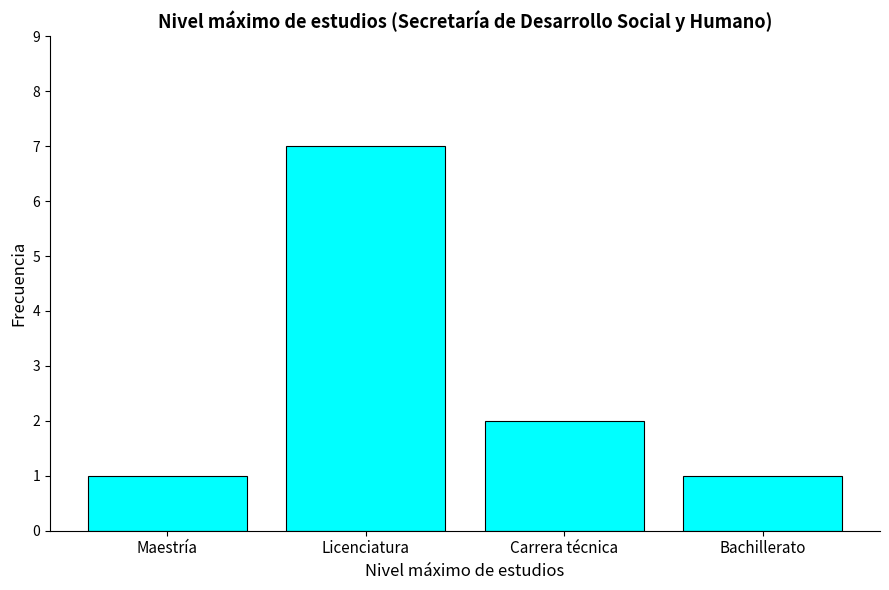

What is the label of the 2nd bar from the right?

Carrera técnica